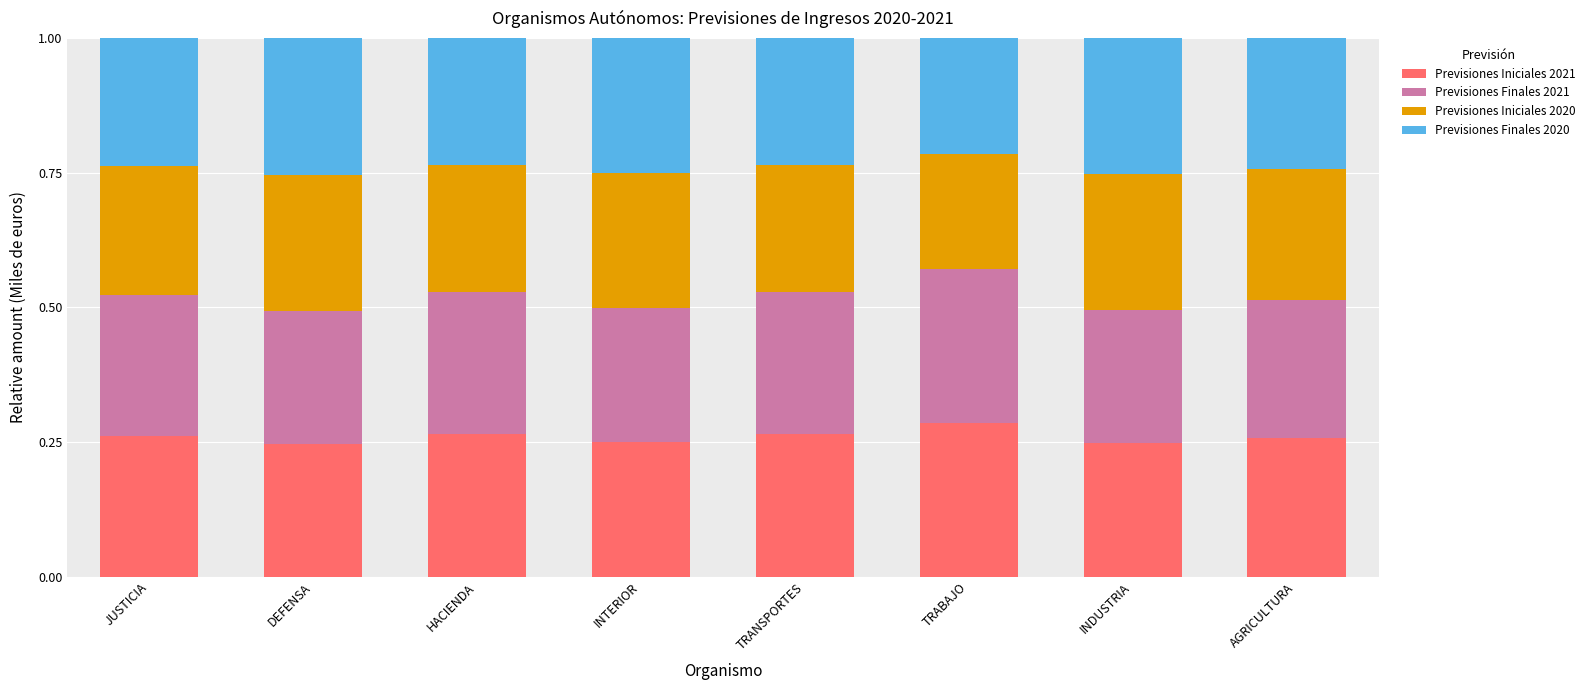

Which category has the highest value in the Previsiones Iniciales 2021 series?

TRABAJO